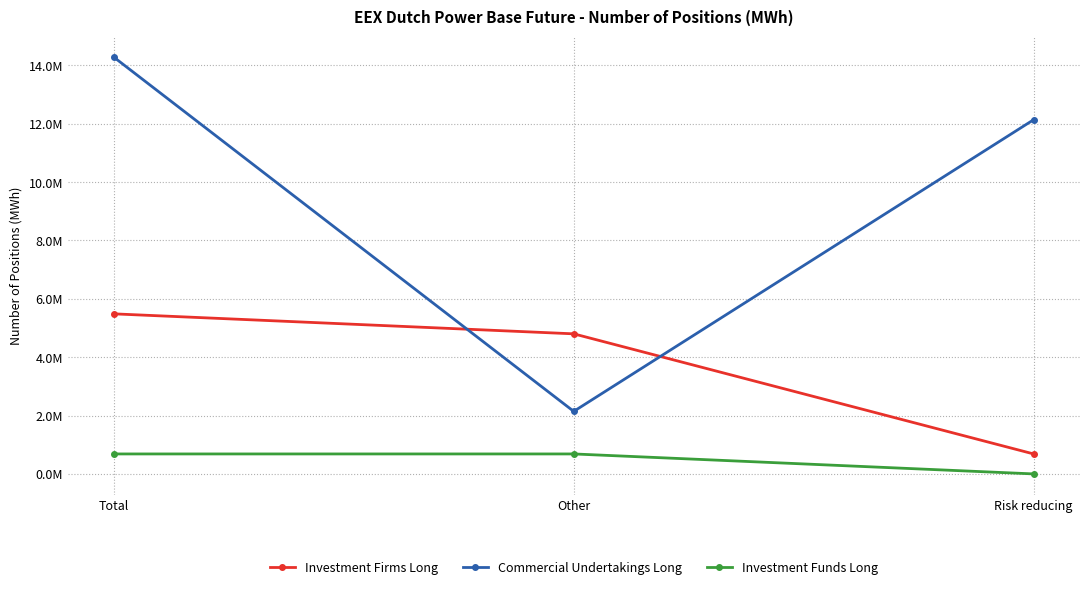

Reading left to right, list all the values displayed in this chart.

Investment Firms Long: 5484597	4799753	684844
Commercial Undertakings Long: 14277908	2142851	12135057
Investment Funds Long: 684251	684251	0